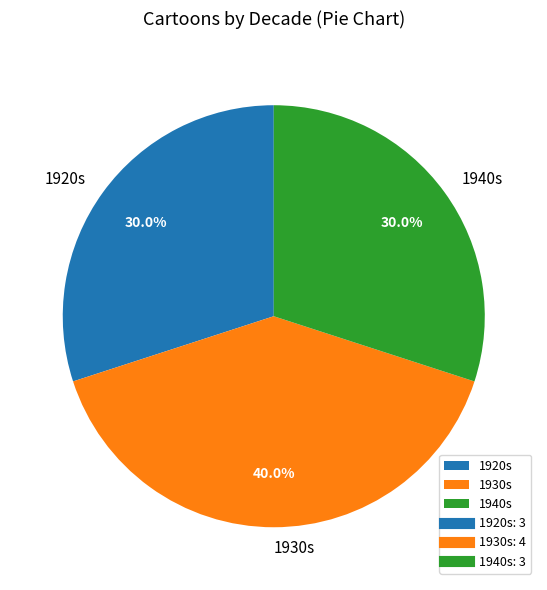

What is the largest slice in the pie chart?

1930s